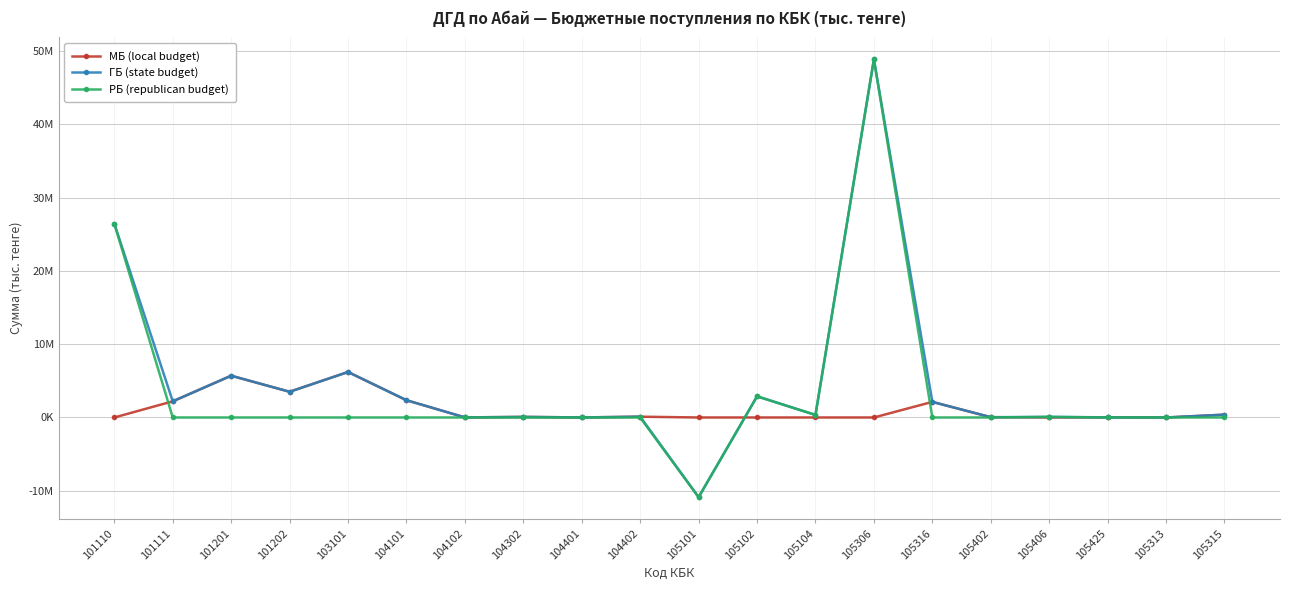

Which series has the widest spread of values?

ГБ (state budget)